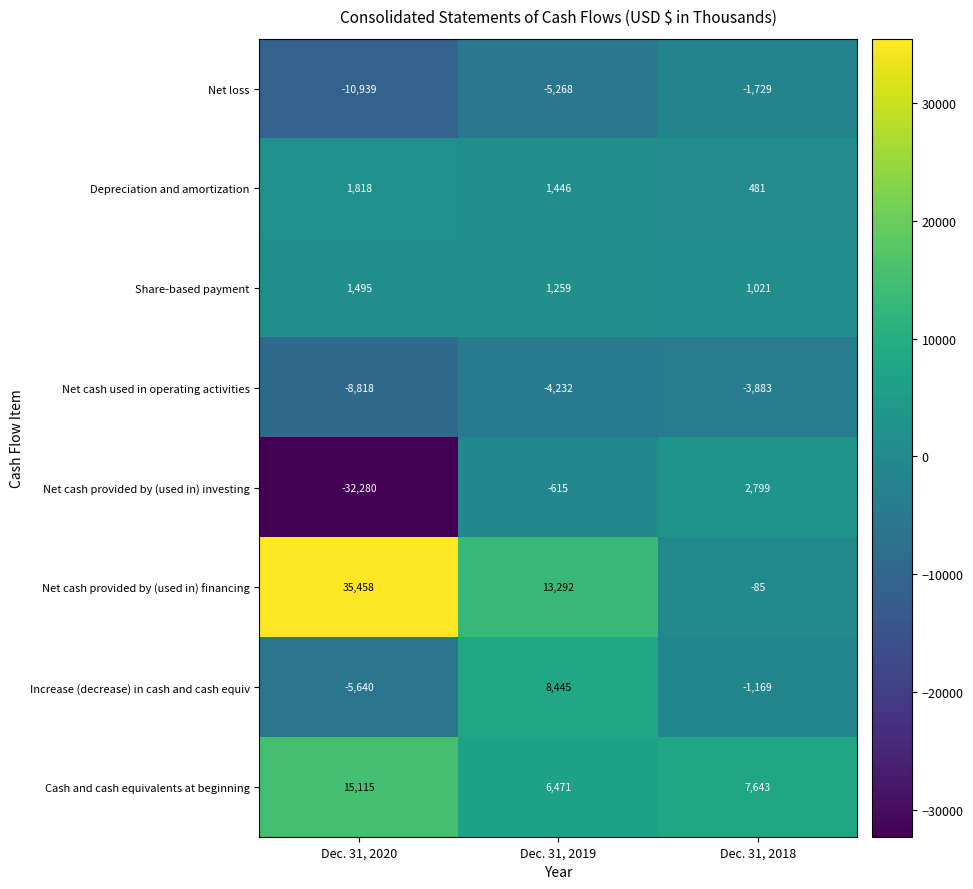

Which category has the lowest value in the Depreciation and amortization series?

Dec. 31, 2018